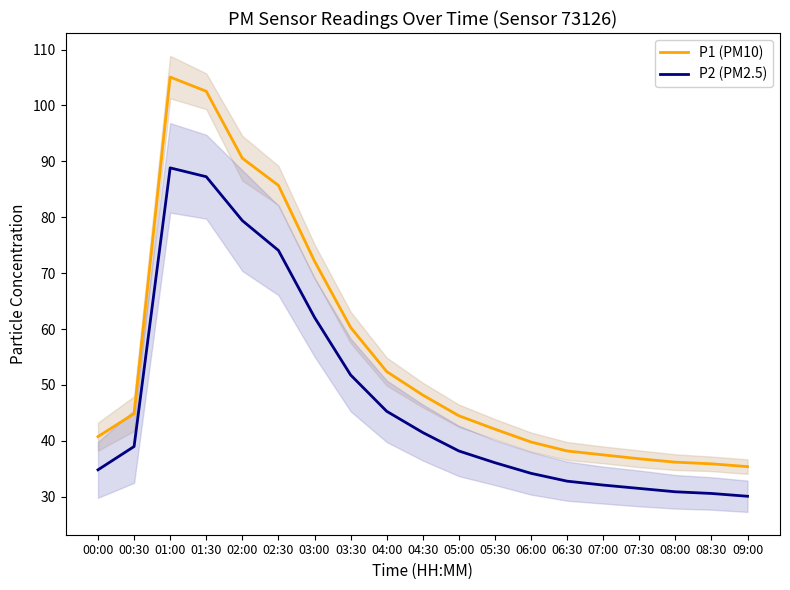

How many distinct data groups are displayed?

2